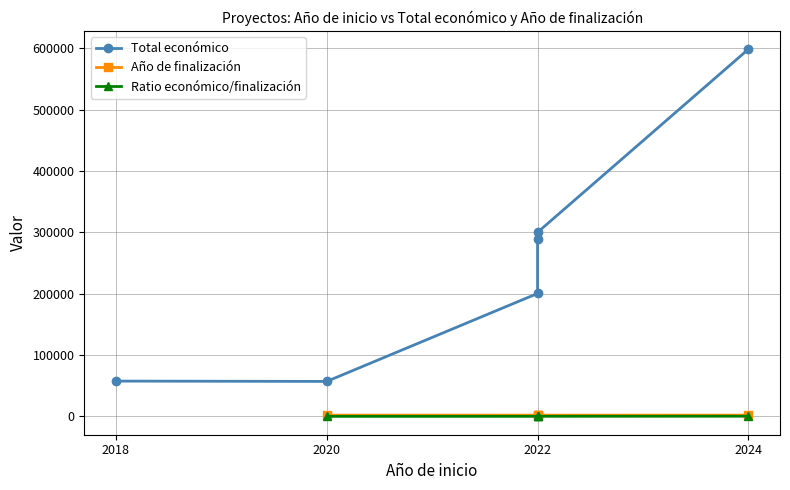

What is the greatest value displayed?

598303.0